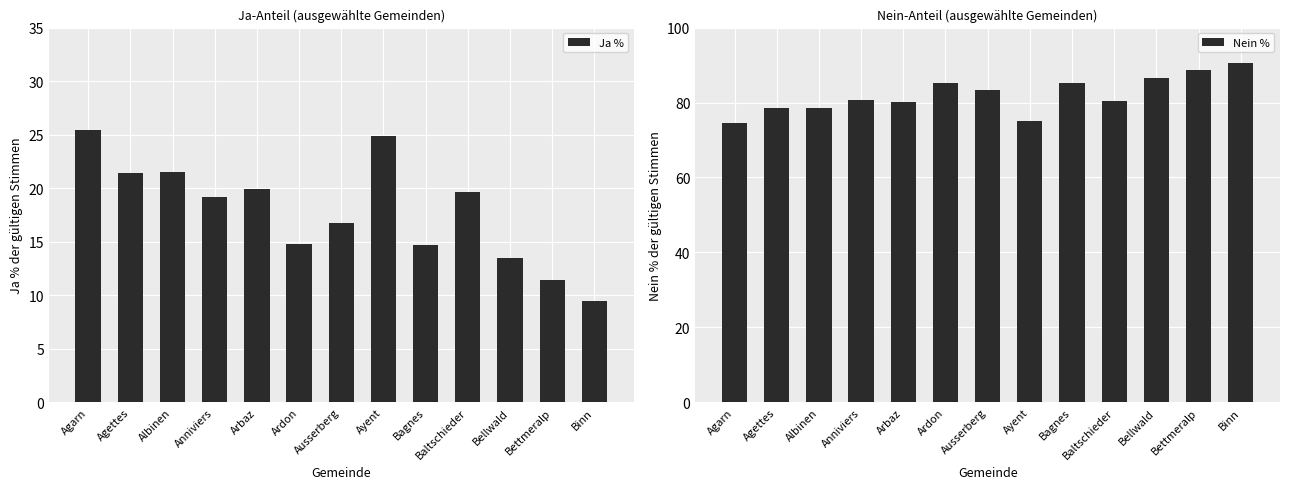

Reading right to left, list all the values displayed in this chart.

Ja %: Binn=9.4	Bettmeralp=11.4	Bellwald=13.5	Baltschieder=19.6	Bagnes=14.7	Ayent=24.9	Ausserberg=16.8	Ardon=14.8	Arbaz=19.9	Anniviers=19.2	Albinen=21.5	Agettes=21.4	Agarn=25.4
Nein %: Binn=90.6	Bettmeralp=88.6	Bellwald=86.5	Baltschieder=80.4	Bagnes=85.3	Ayent=75.1	Ausserberg=83.2	Ardon=85.2	Arbaz=80.1	Anniviers=80.8	Albinen=78.5	Agettes=78.6	Agarn=74.6